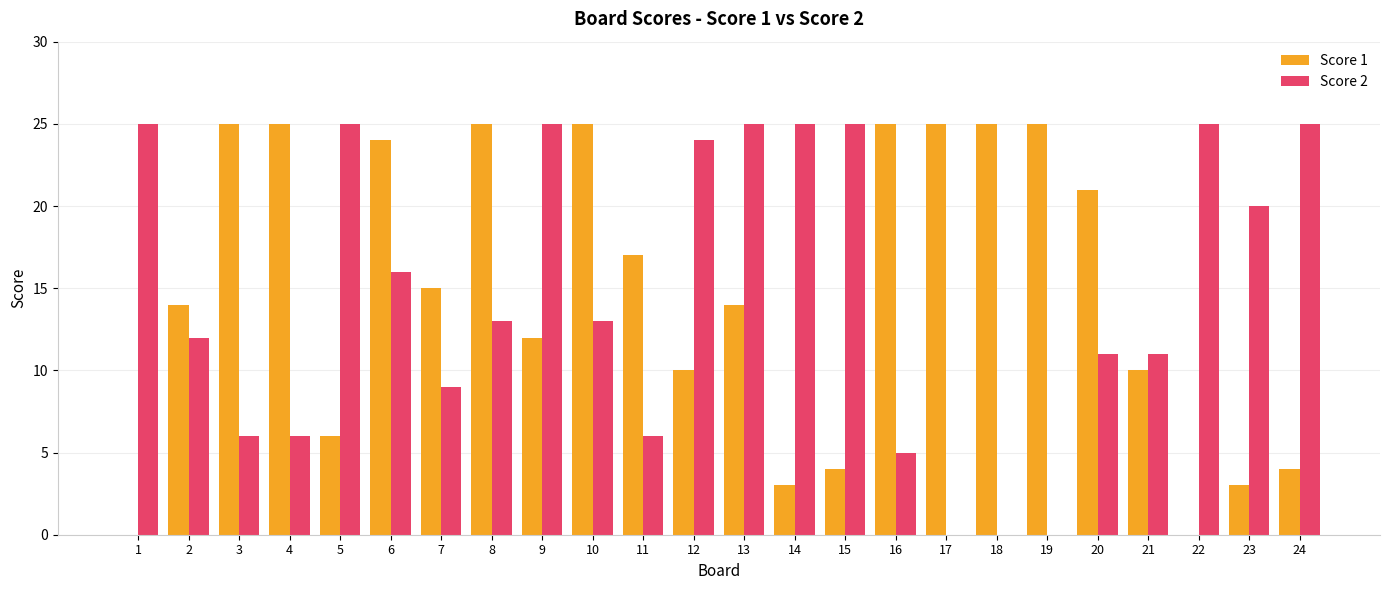

The value of Score 2 at 9 is 44. True or false?

False